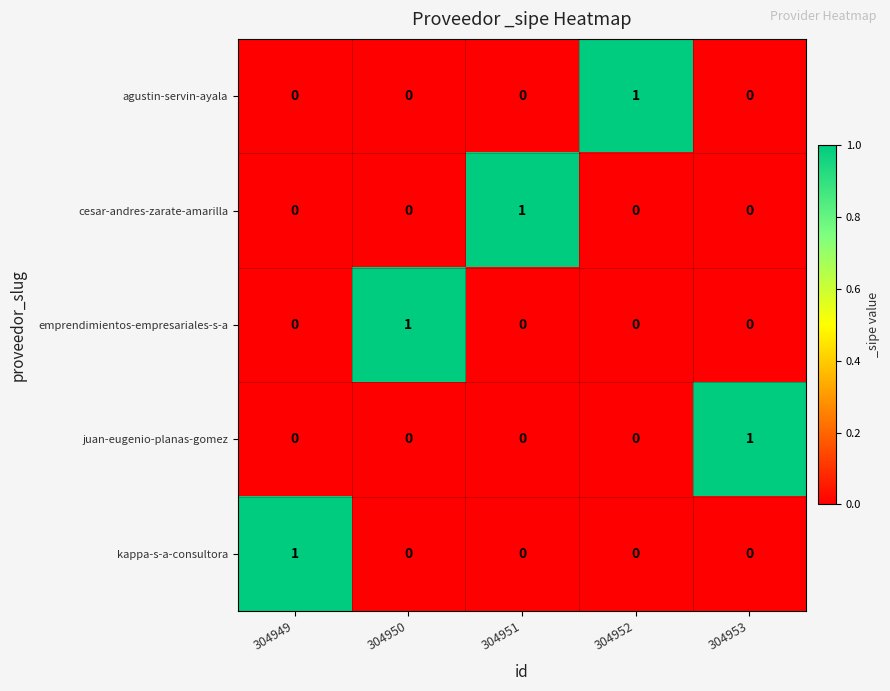

Is it true that agustin-servin-ayala equals -1 at 304949?

False